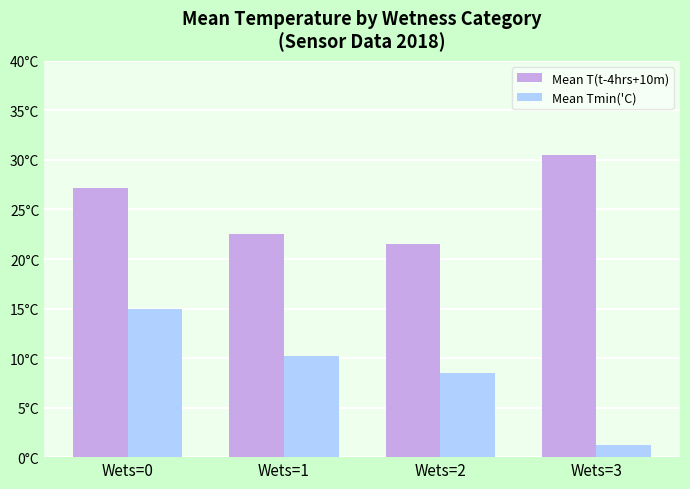

At which label is Mean T(t-4hrs+10m) closest to 26?

Wets=0